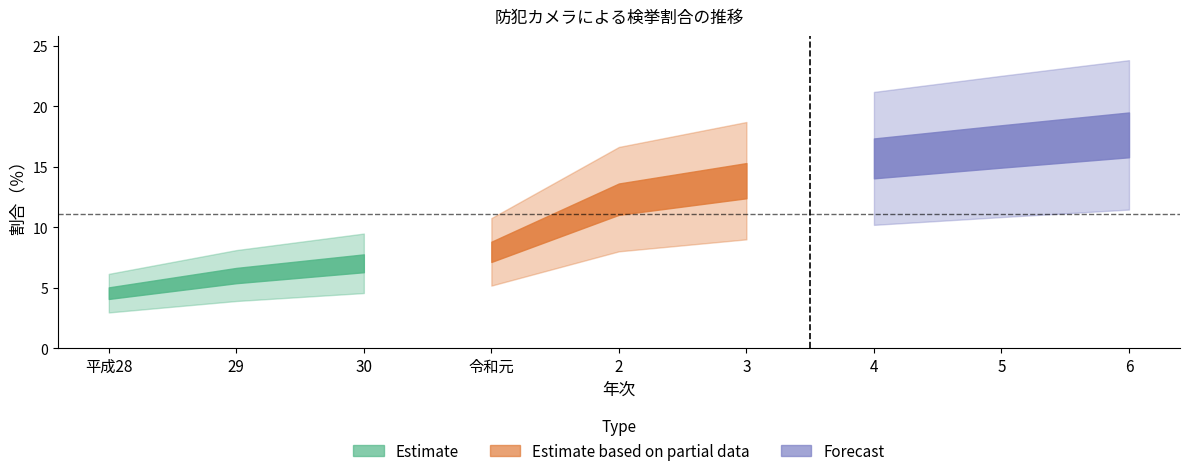

Is this an area chart (filled region under the line)?

No